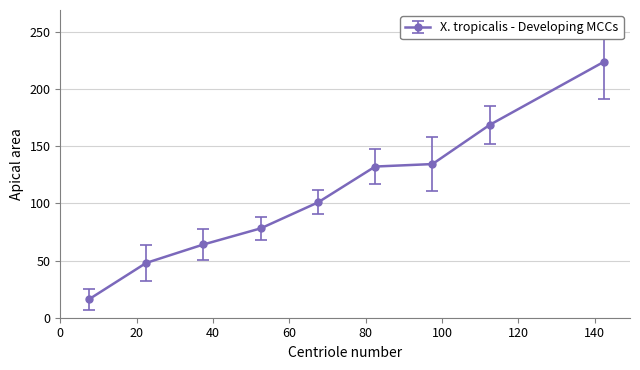

What is the value of the 2nd point from the left?

47.9